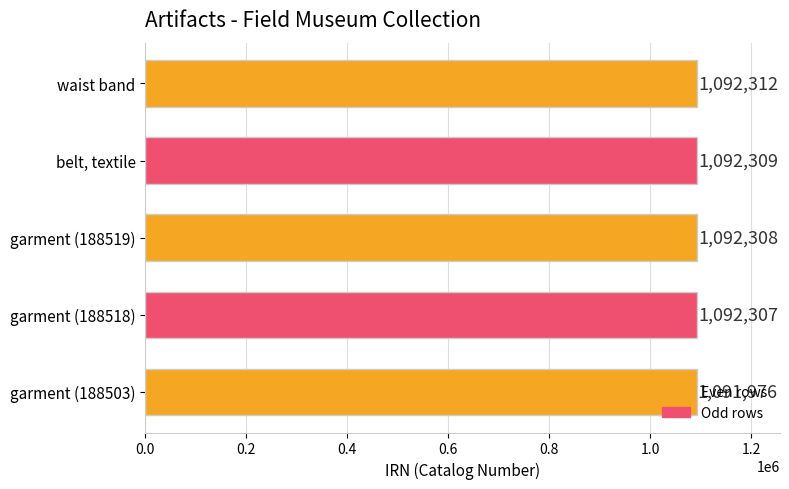

Does the chart contain stacked bars?

No